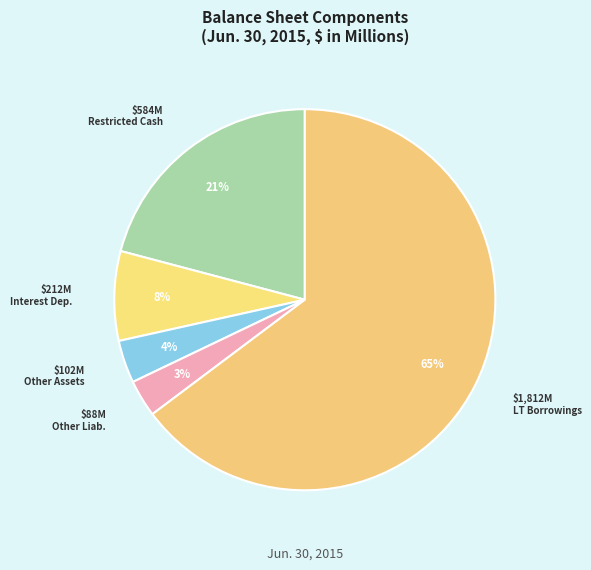

What percentage is the $88M Other Liab. slice, to the nearest percent?

3%